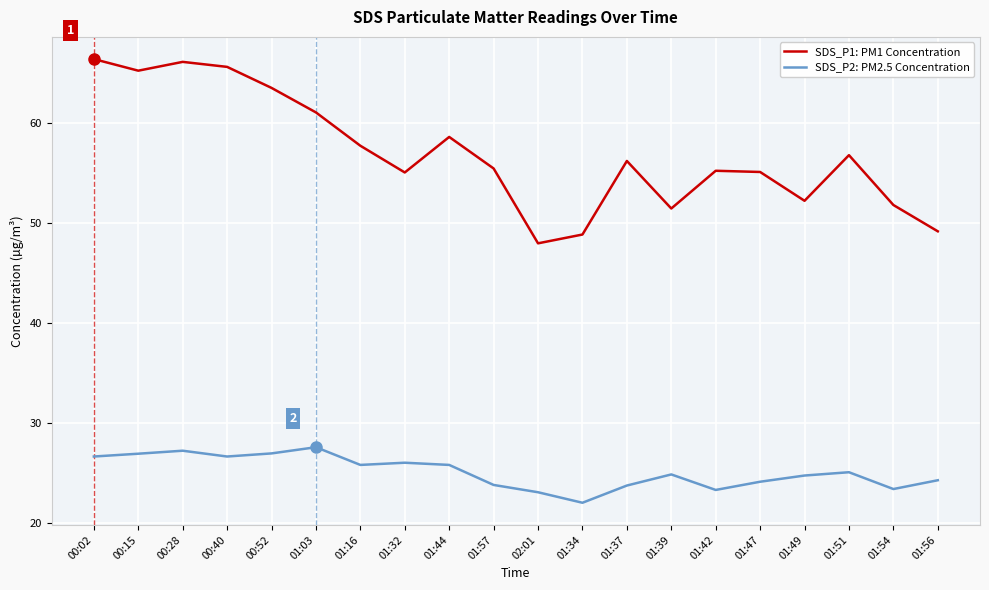

The SDS_P1: PM1 Concentration series shows 75.1 at 01:57. True or false?

False